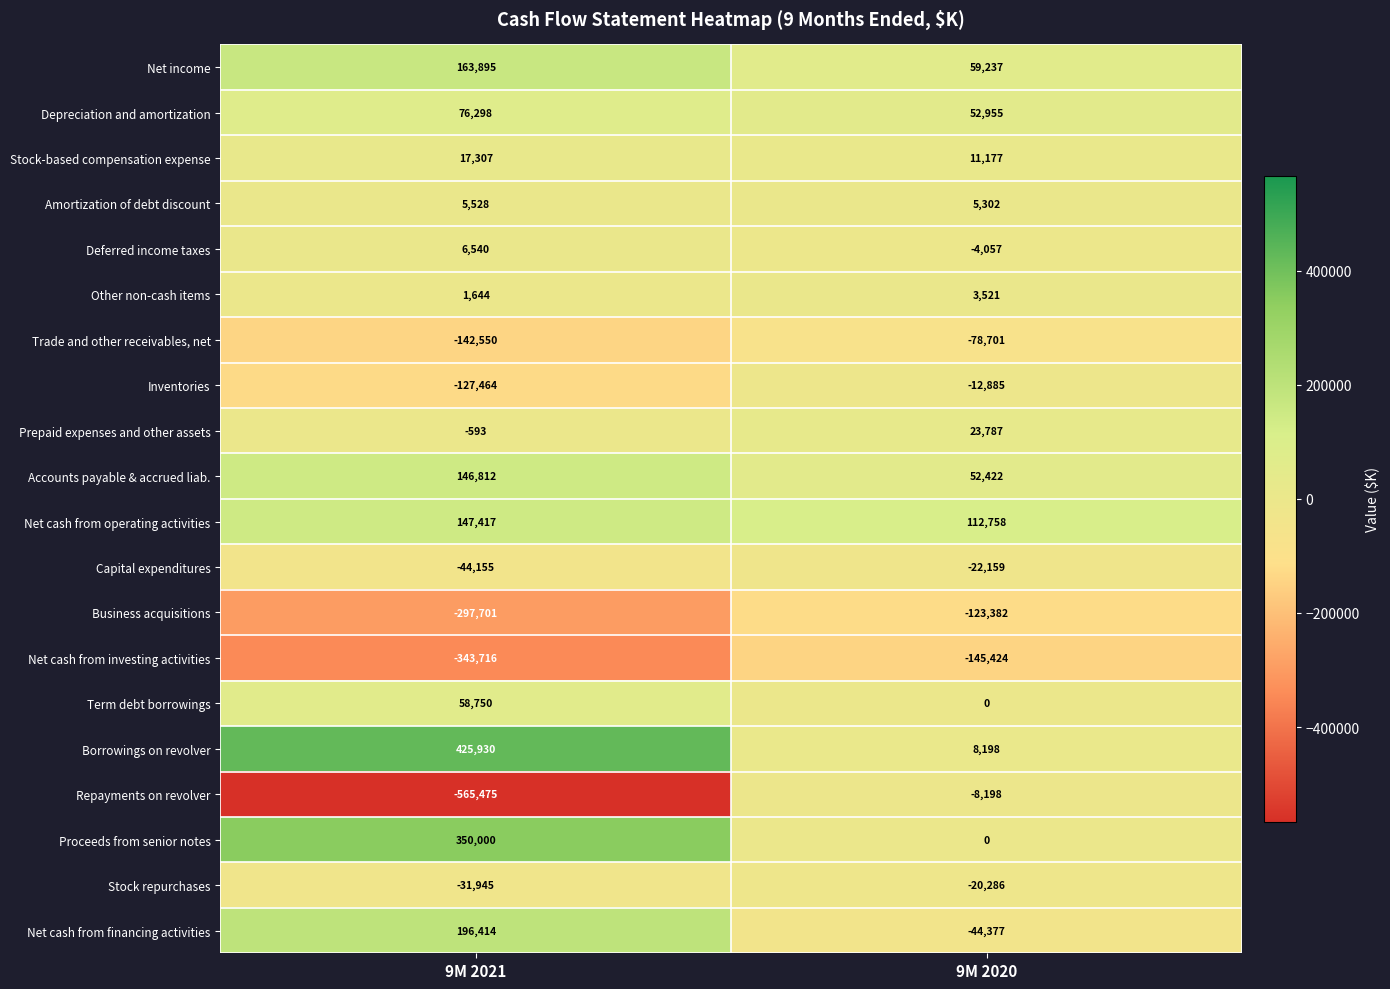

List the series in order of their peak value, highest first.

Borrowings on revolver, Proceeds from senior notes, Net cash from financing activities, Net income, Net cash from operating activities, Accounts payable & accrued liab., Depreciation and amortization, Term debt borrowings, Prepaid expenses and other assets, Stock-based compensation expense, Deferred income taxes, Amortization of debt discount, Other non-cash items, Repayments on revolver, Inventories, Stock repurchases, Capital expenditures, Trade and other receivables, net, Business acquisitions, Net cash from investing activities